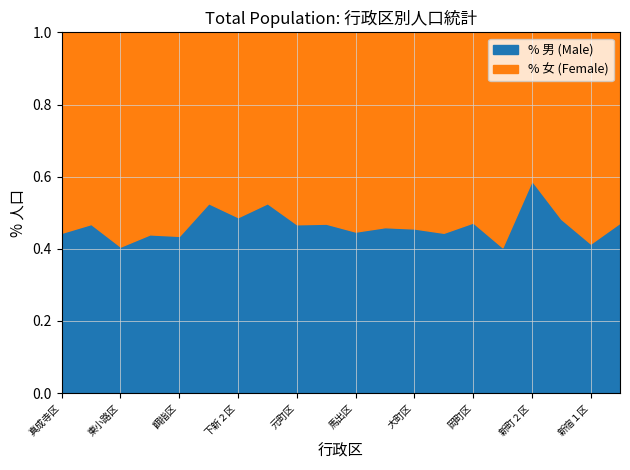

After their last crossing, which series has the higher values: 女 or 男?

女